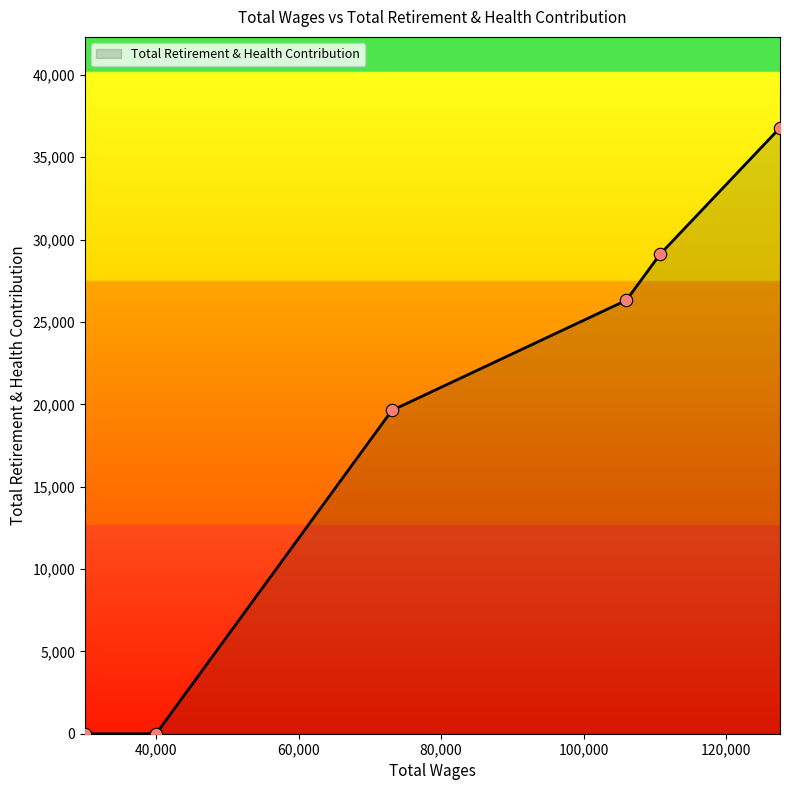

True or false: the data has more than 1 interior local peaks.

False